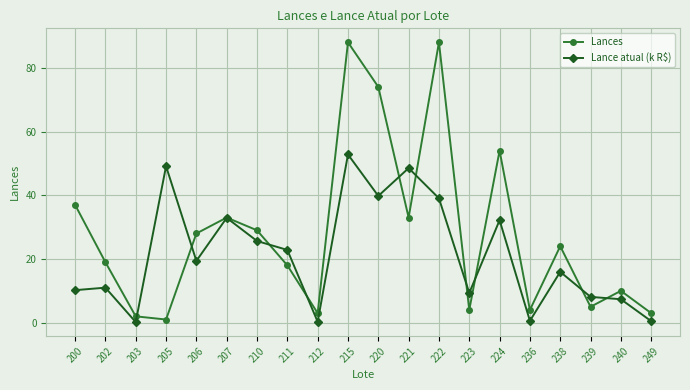

What is the lowest value of the Lances series?

1.0